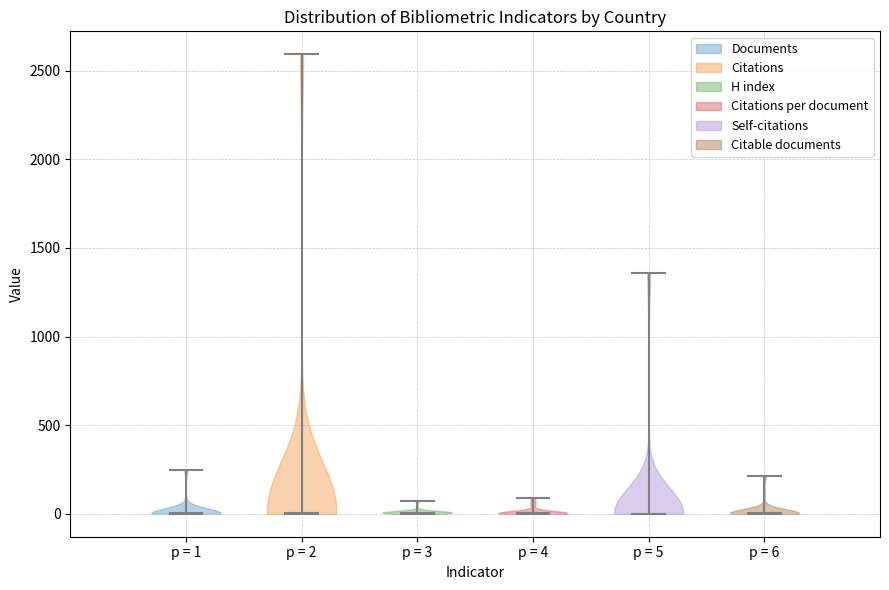

What is the highest point the violin for p = 4 reaches on the y-axis? The values are not printed on the chart, so give them approximately, as read against the axis.

100